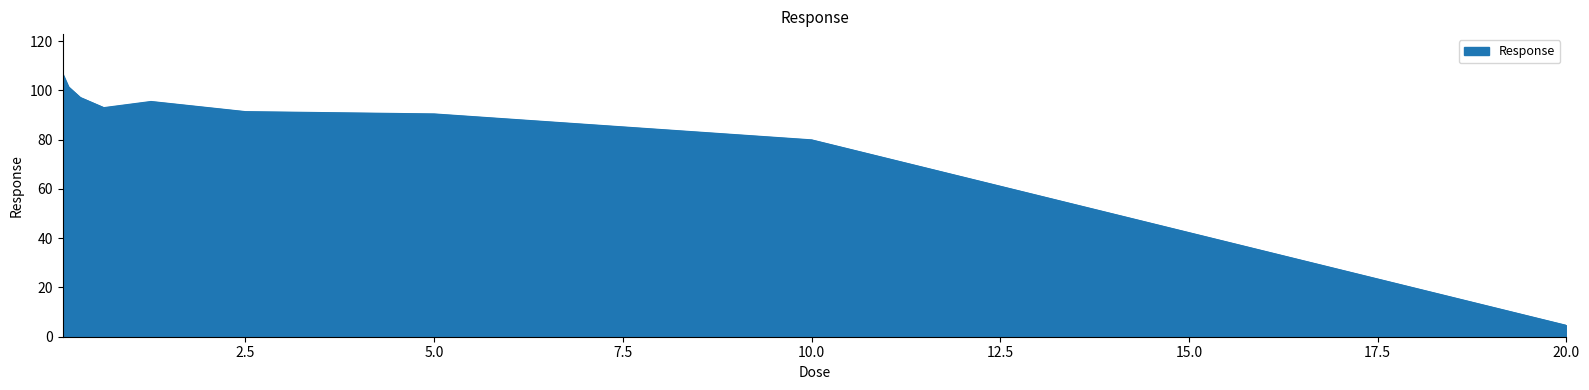

What is the maximum value shown in the chart?

106.8